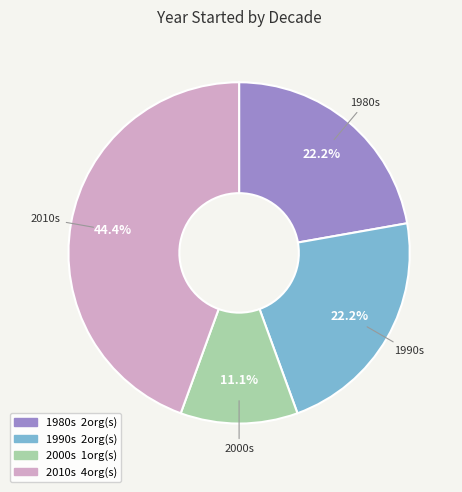

Is there any slice that represents more than half of the pie?

No